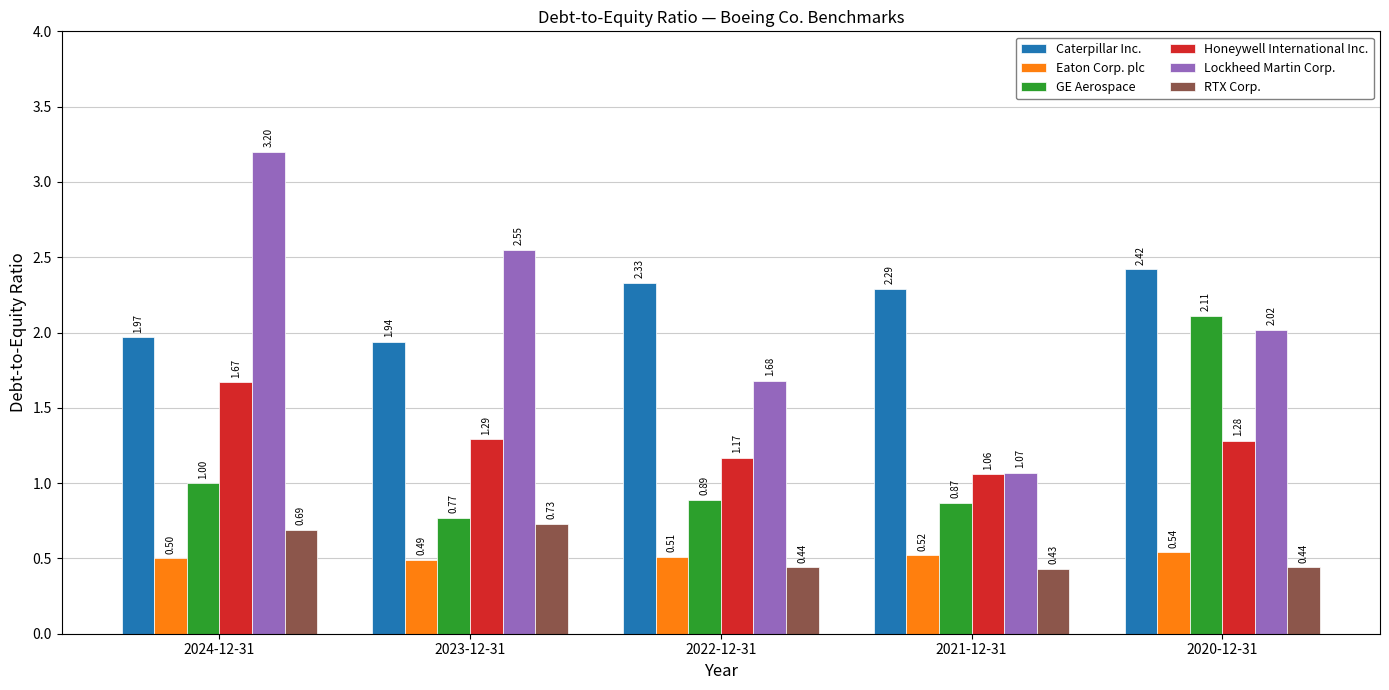

What is the label of the 3rd bar from the left?

2022-12-31